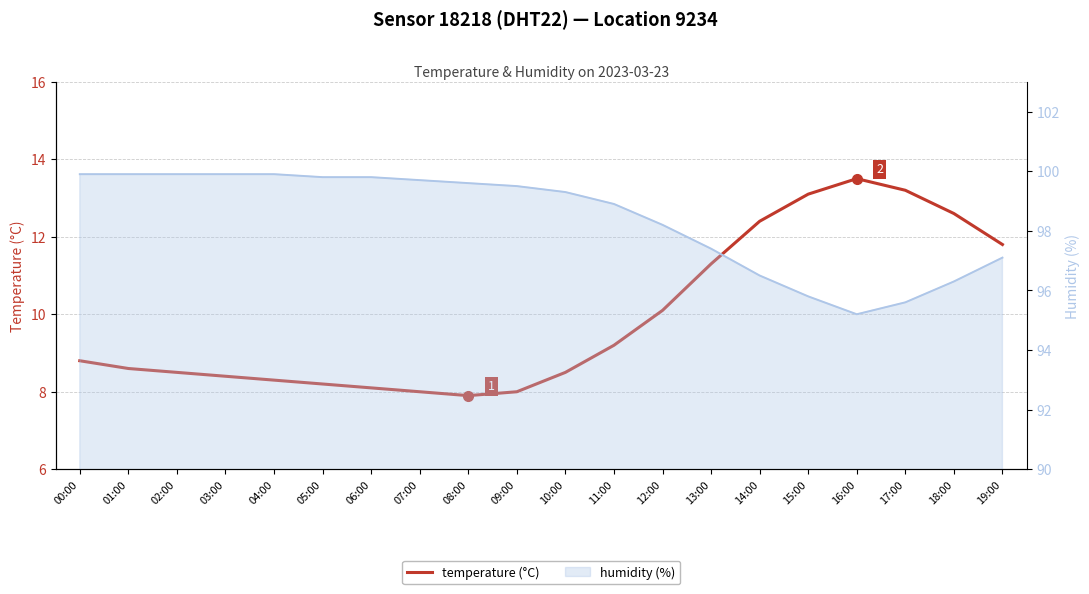

Rank the categories by value from highest to lowest.

16:00, 17:00, 15:00, 18:00, 14:00, 19:00, 13:00, 12:00, 11:00, 00:00, 01:00, 02:00, 10:00, 03:00, 04:00, 05:00, 06:00, 07:00, 09:00, 08:00